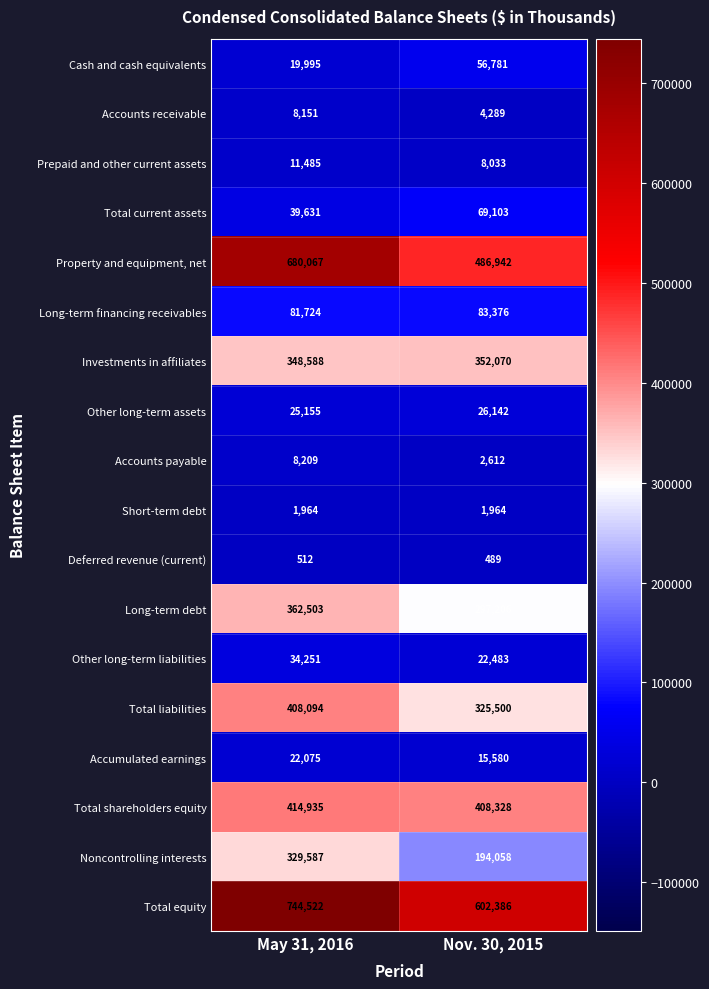

Between May 31, 2016 and Nov. 30, 2015, which series saw the biggest shift?

Property and equipment, net